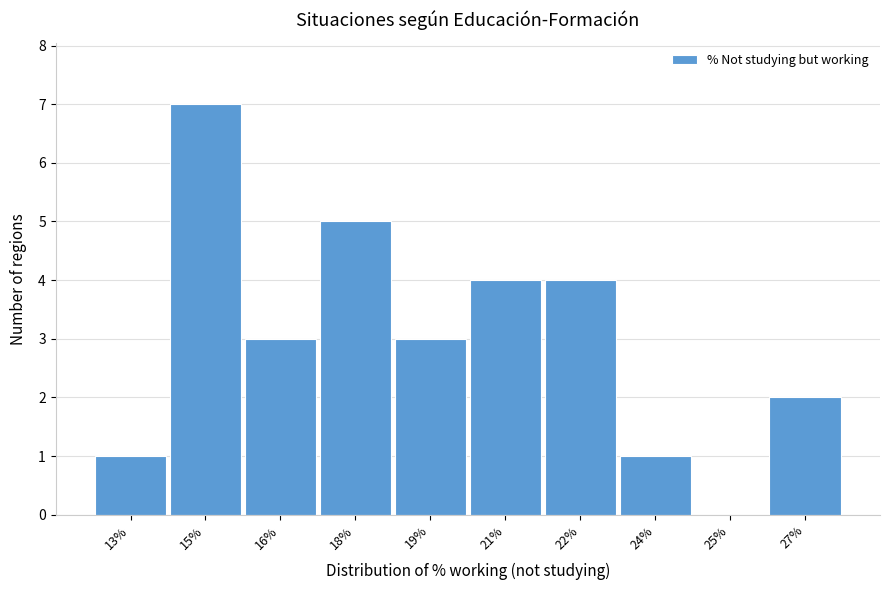

Reading left to right, transcribe all the data shown in this chart.

13%=1	15%=7	16%=3	18%=5	19%=3	21%=4	22%=4	24%=1	25%=0	27%=2